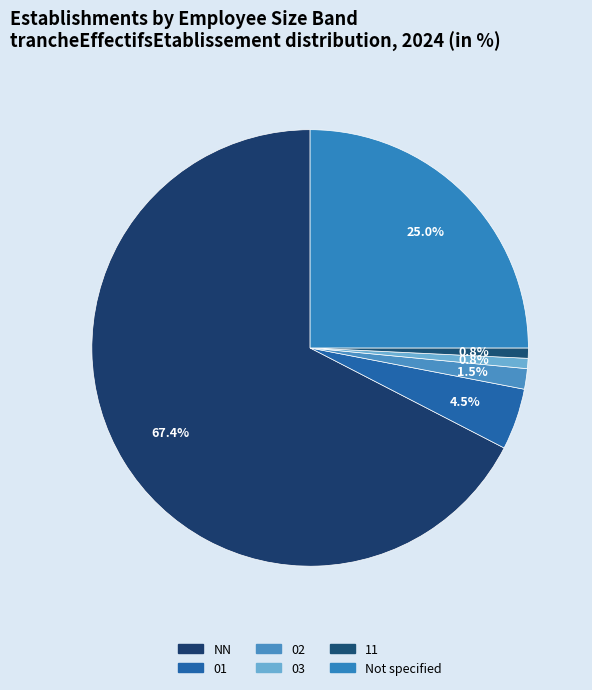

Which category has the biggest portion of the pie?

NN